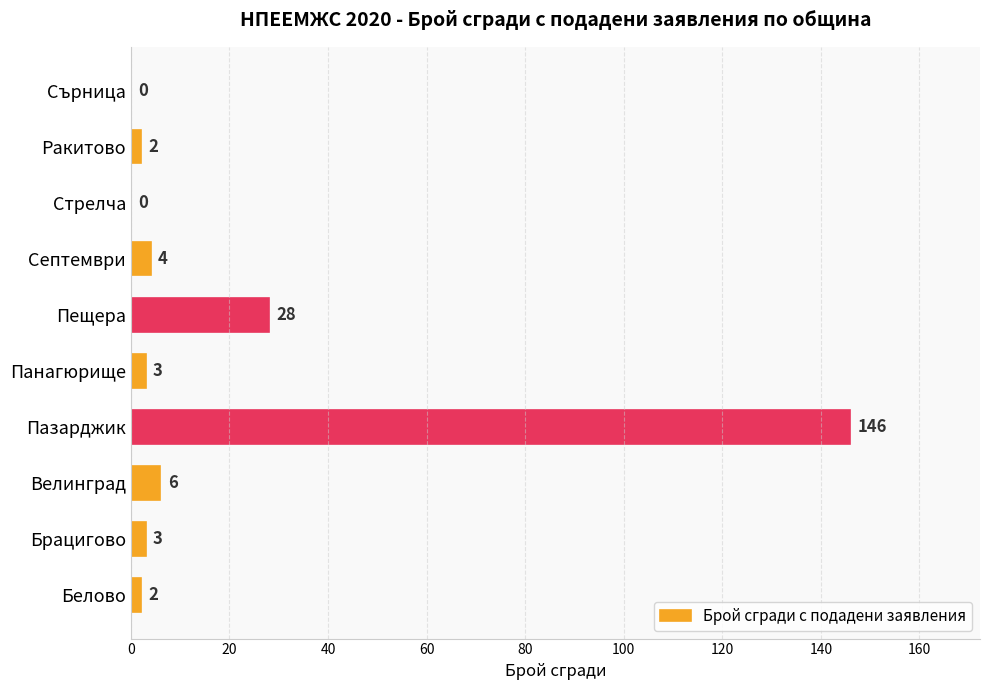

Where is the data nearest to the value 73?

Пещера